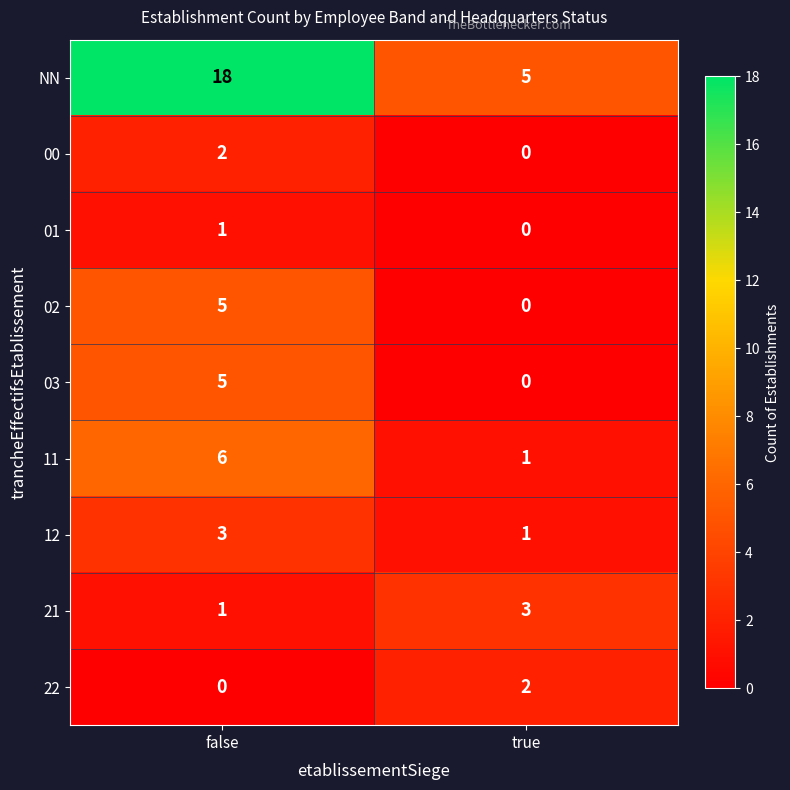

What is the greatest value displayed?

18